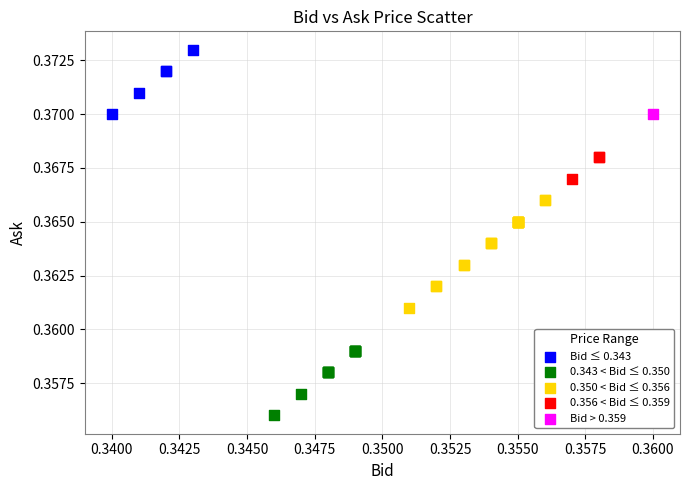

What are all the series names shown in the legend?

Bid ≤ 0.343, 0.343 < Bid ≤ 0.350, 0.350 < Bid ≤ 0.356, 0.356 < Bid ≤ 0.359, Bid > 0.359